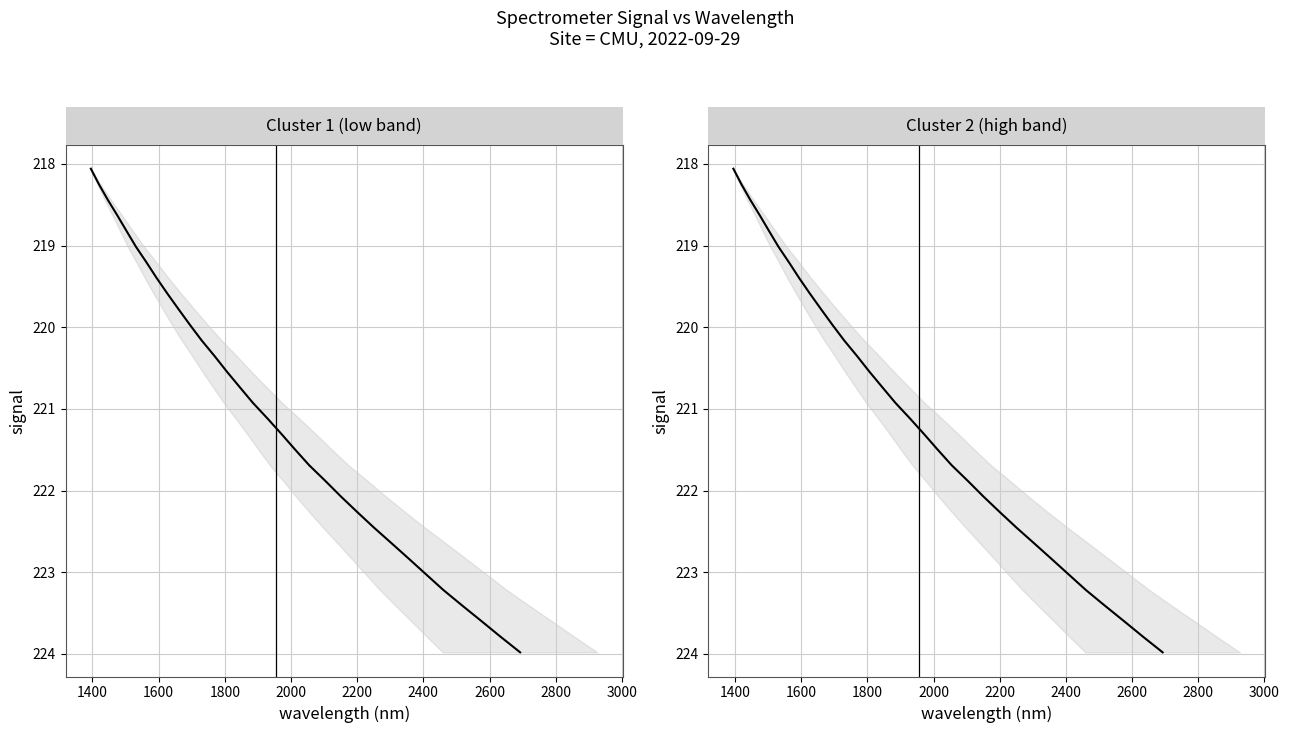

At which label does the data first exceed 221?

221.1174